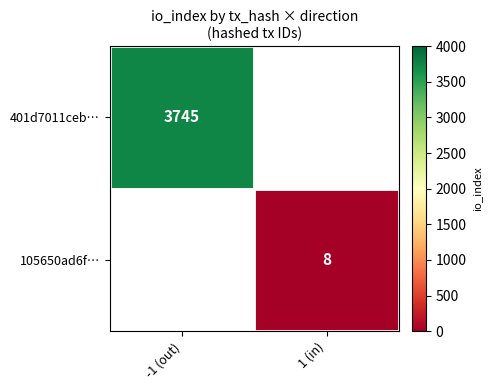

Is it true that 105650ad6f… equals 12.8 at 1 (in)?

False